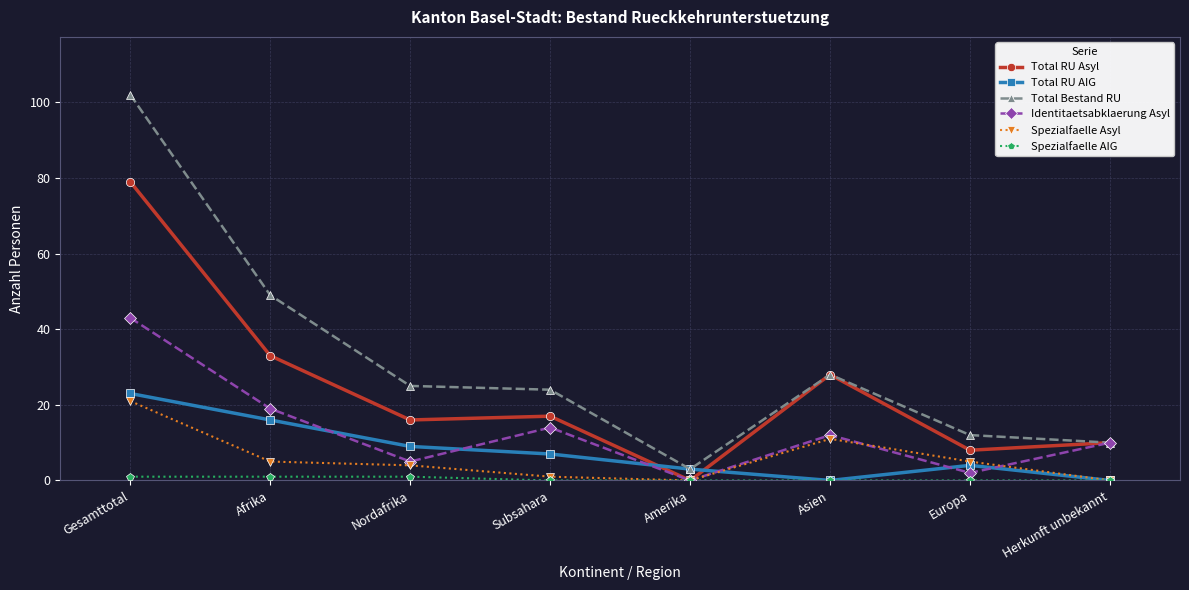

True or false: Spezialfaelle Asyl and Total Bestand RU cross at least once.

False